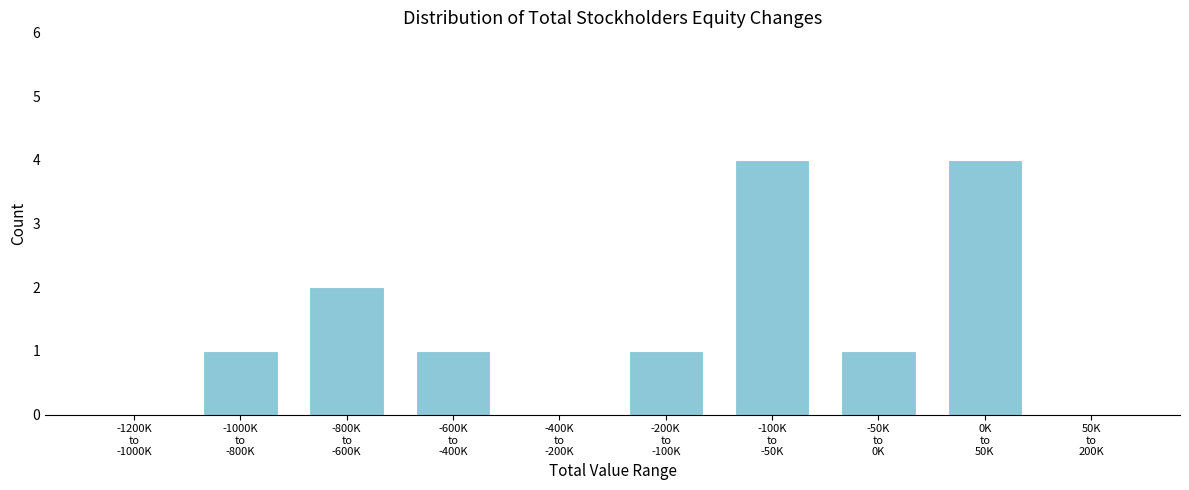

What is the greatest value displayed?

4